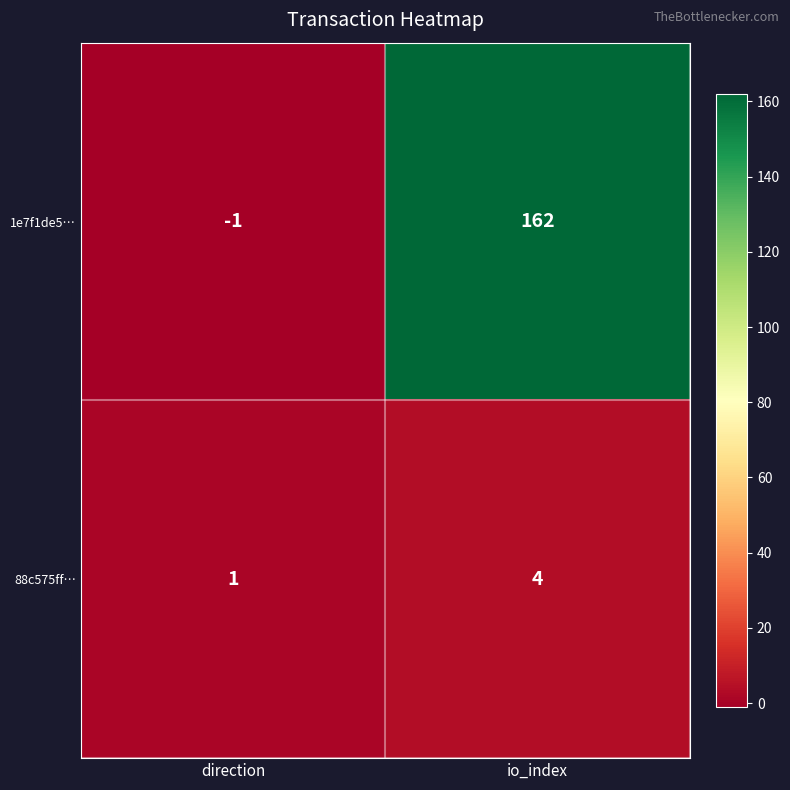

At which label is 88c575ff… closest to 2?

direction